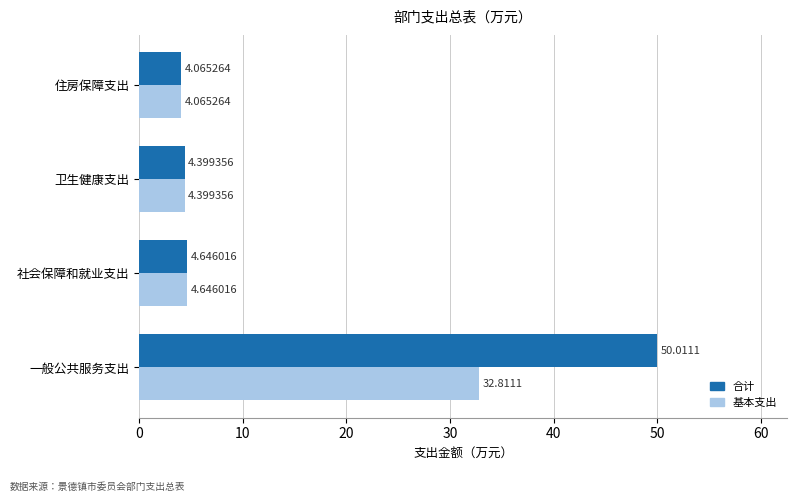

Which category has the lowest value in the 基本支出 series?

住房保障支出